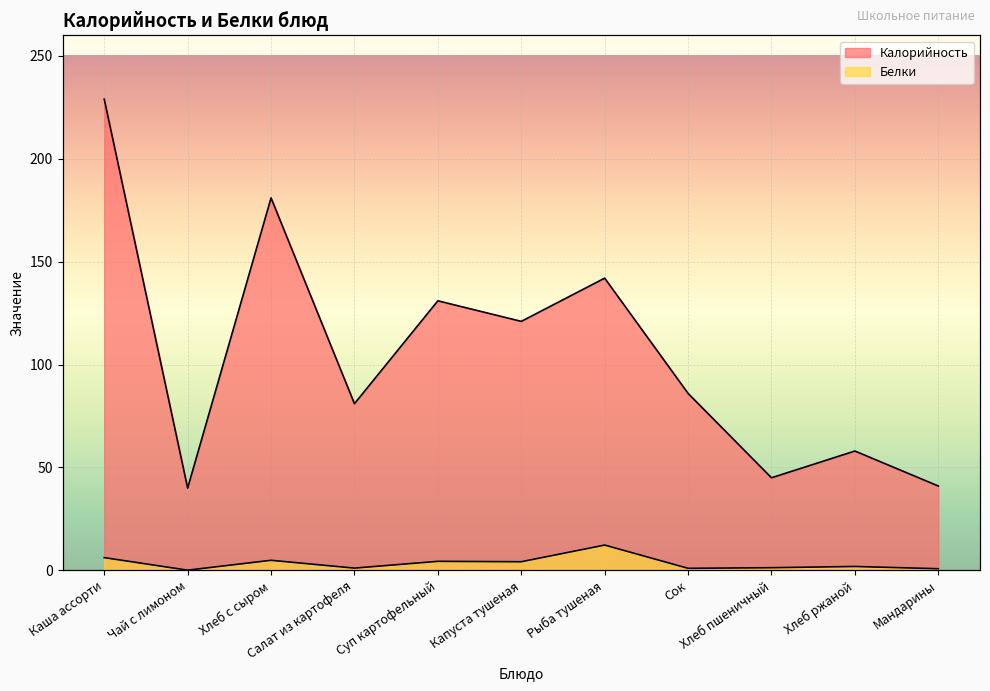

How many interior local valleys does the Калорийность series have?

4